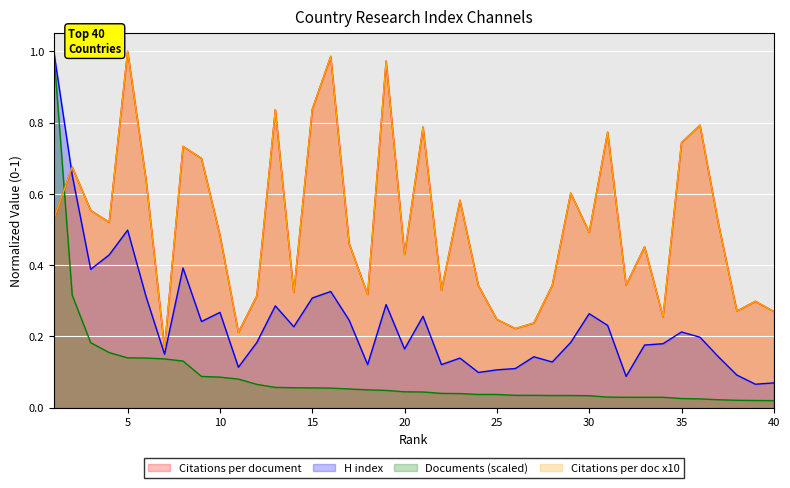

Which series has the widest spread of values?

Documents (scaled)